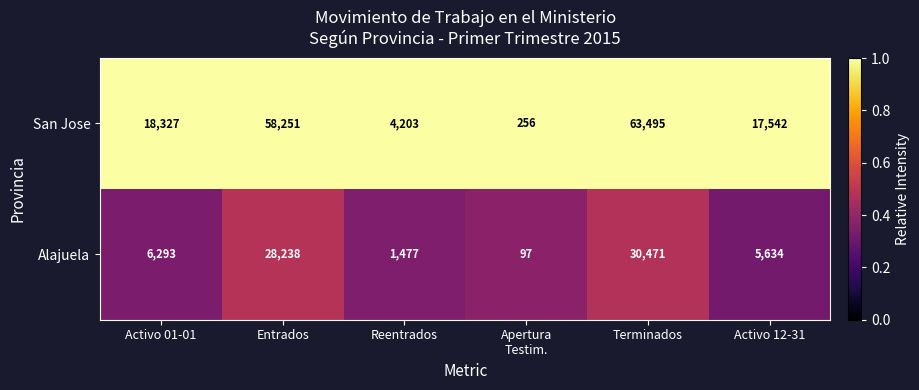

Rank the series by their maximum value, from highest to lowest.

San Jose, Alajuela